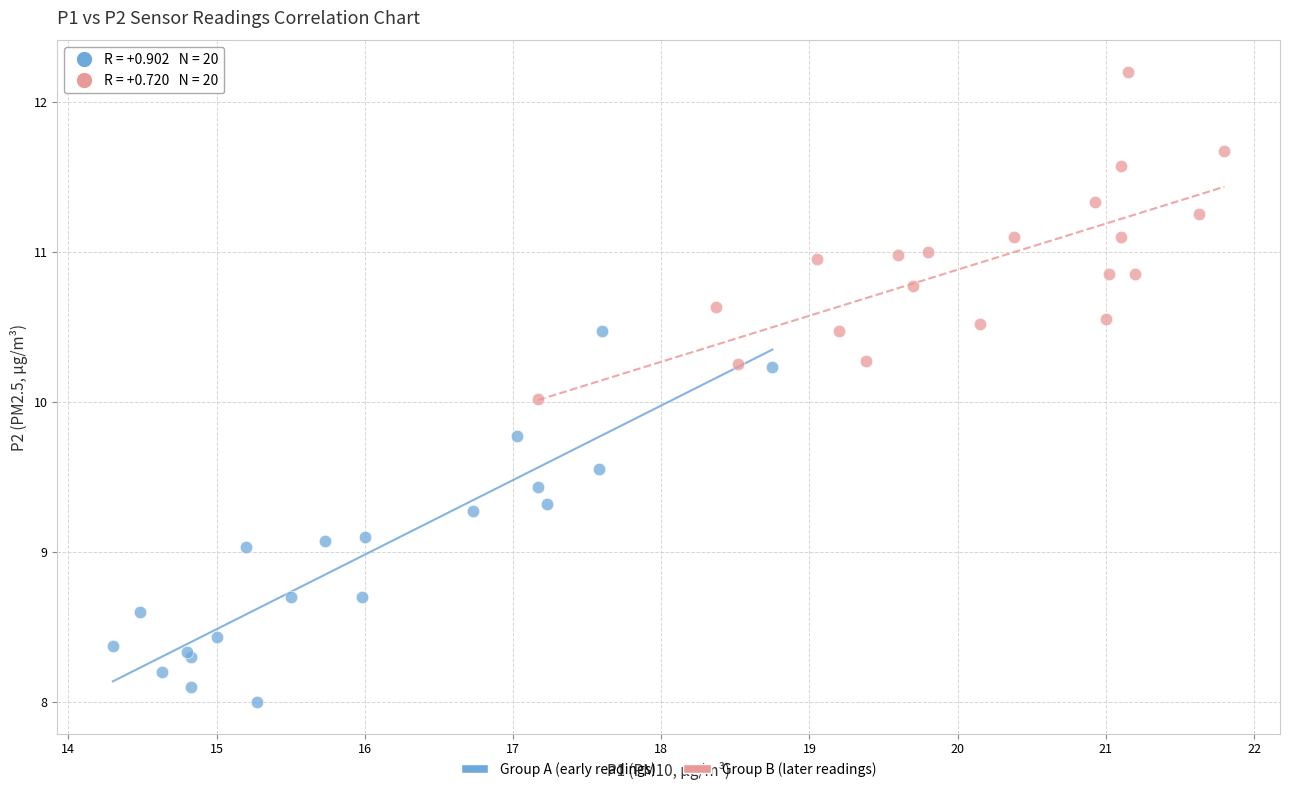

Which series contains the lowest Y value?

Group A (early readings)